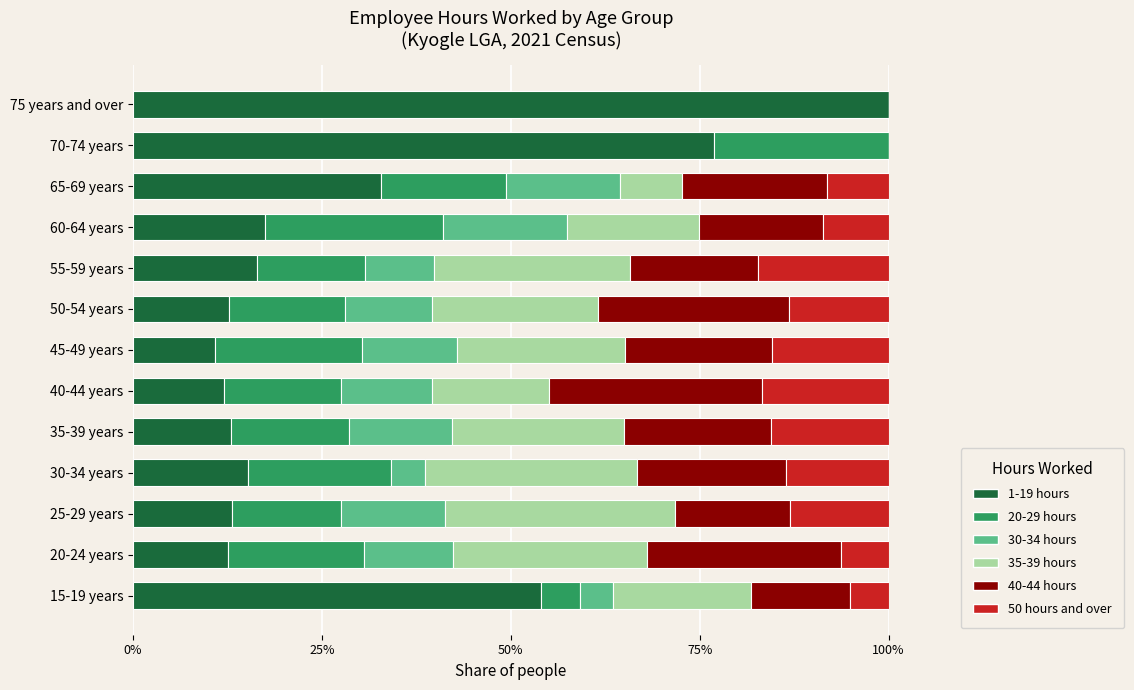

What is the total value across all series at 50-54 years?

100.0